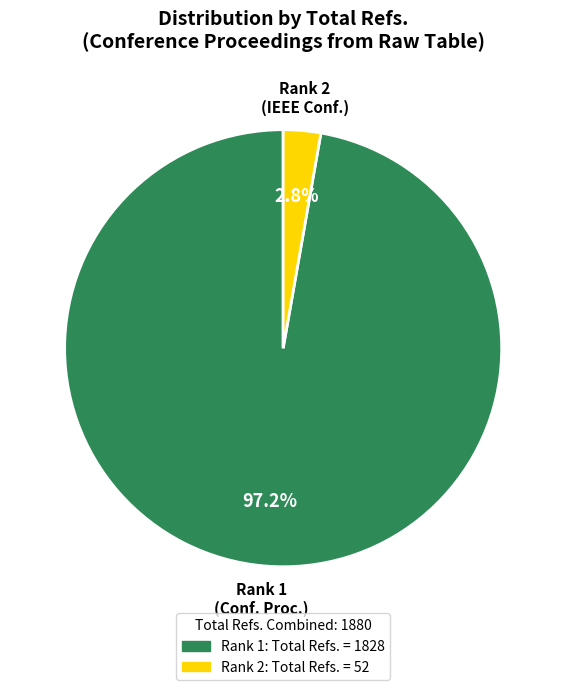

Is there a majority slice in this chart?

Yes